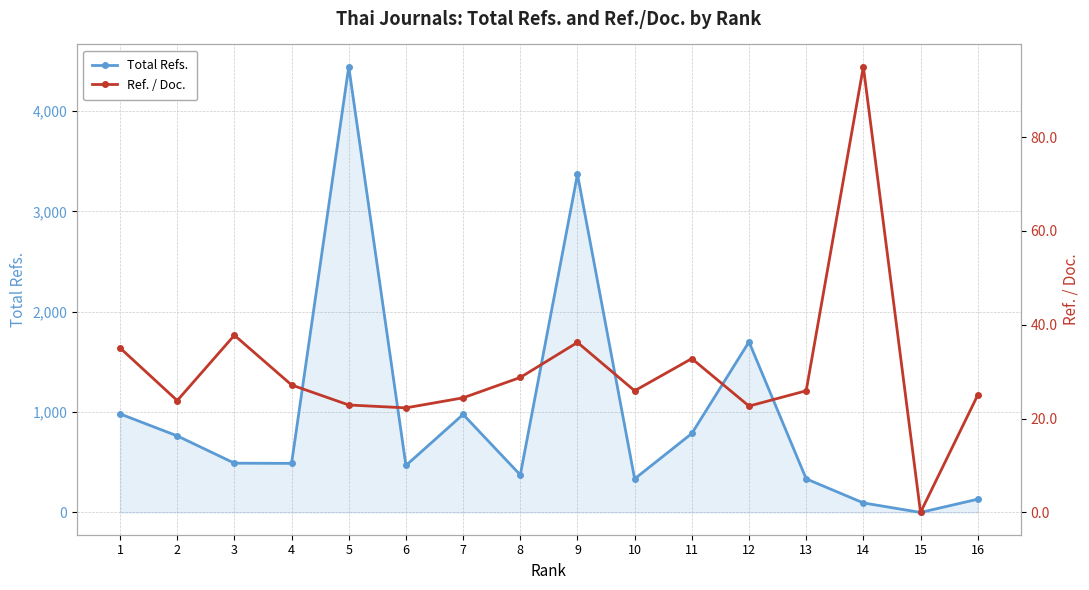

In Total Refs., how many points are higher than both neighbors (excluding endpoints)?

4